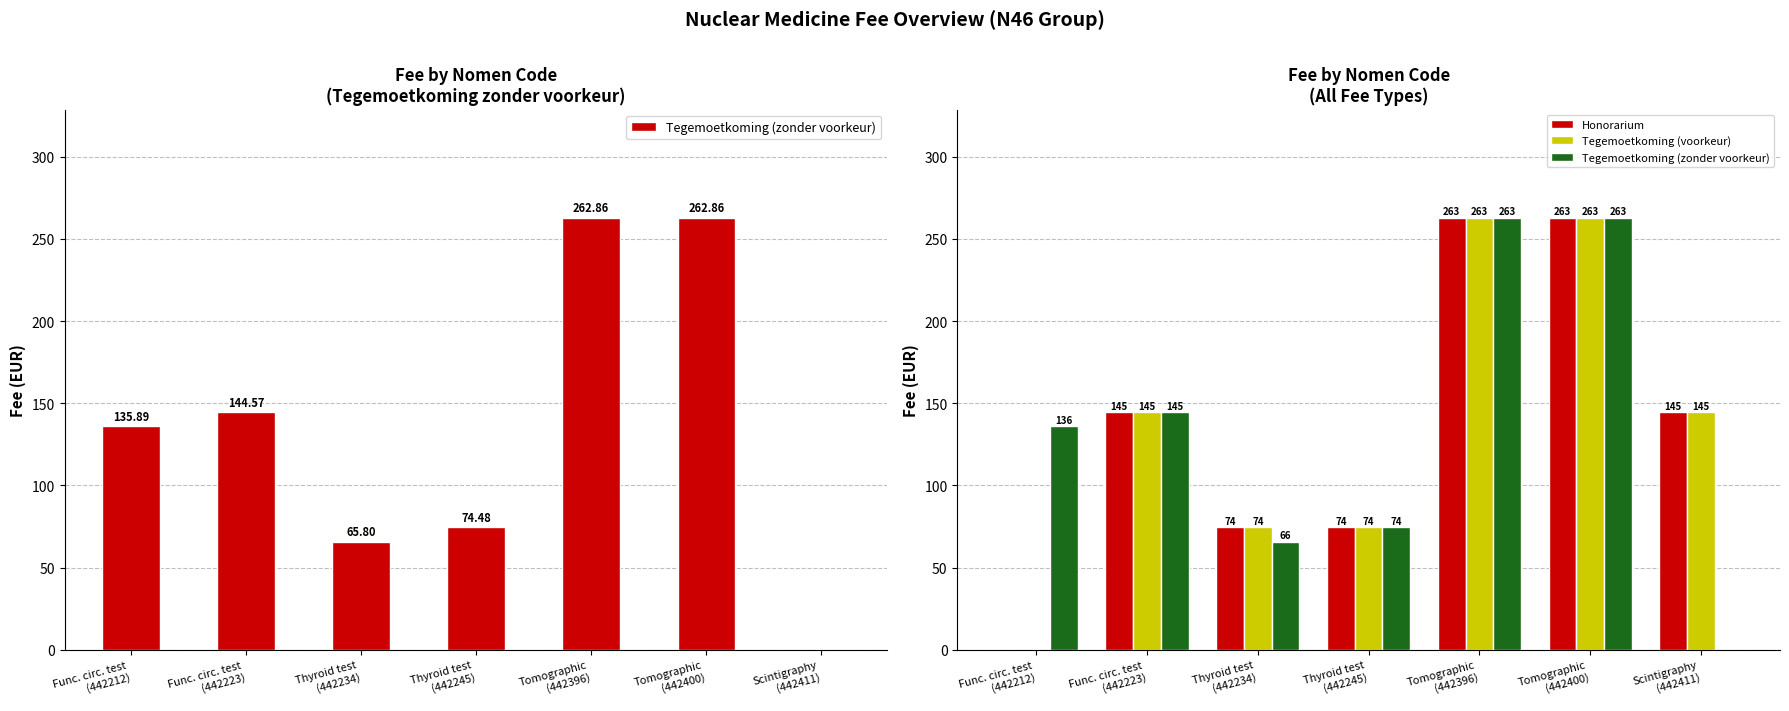

List the labels in order of Honorarium value, smallest first.

Func. circ. test
(442212), Thyroid test
(442234), Thyroid test
(442245), Func. circ. test
(442223), Scintigraphy
(442411), Tomographic
(442396), Tomographic
(442400)